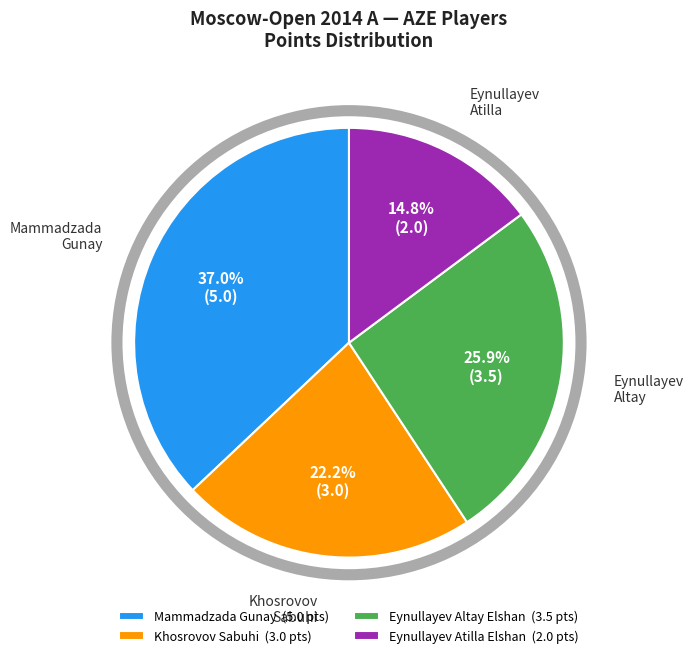

Does Eynullayev Altay Elshan account for over 50% of the chart?

No